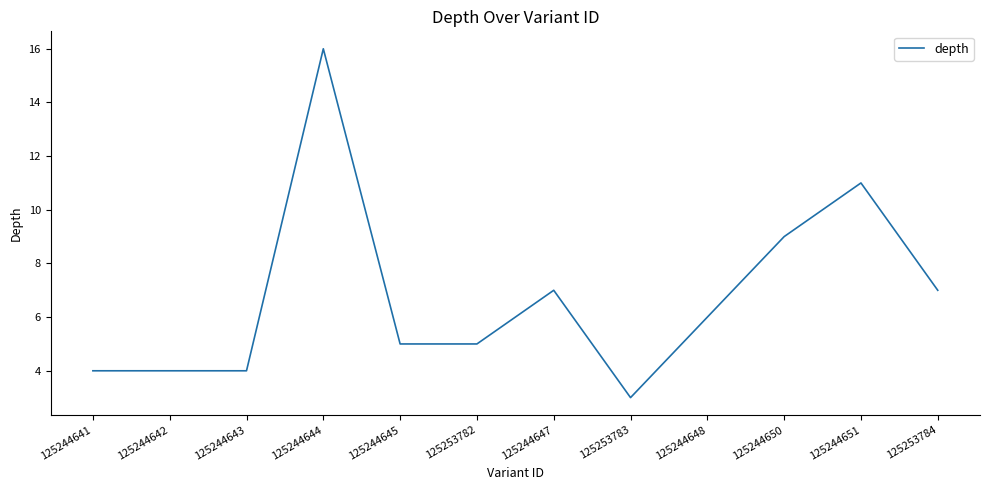

Which has a higher value, 125244643 or 125244645?

125244645